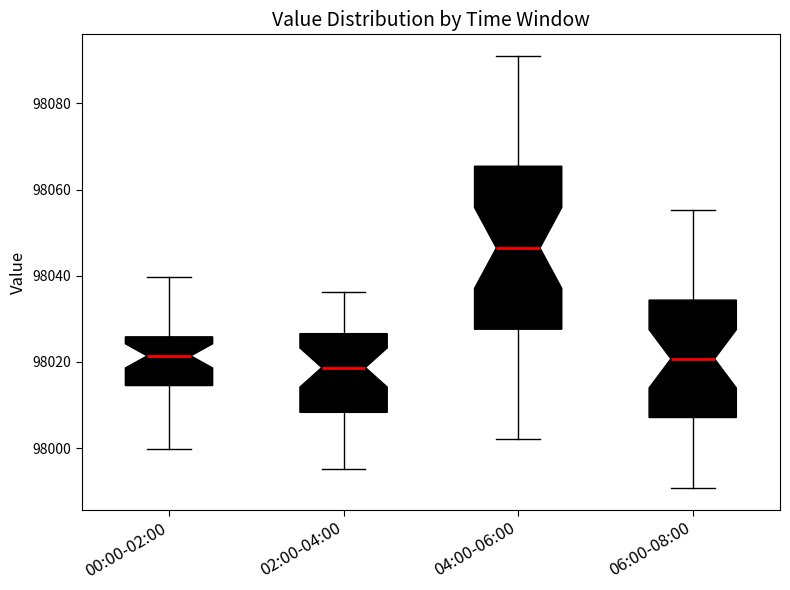

Comparing the boxes themselves (not the whiskers), which one is the tallest?

04:00-06:00